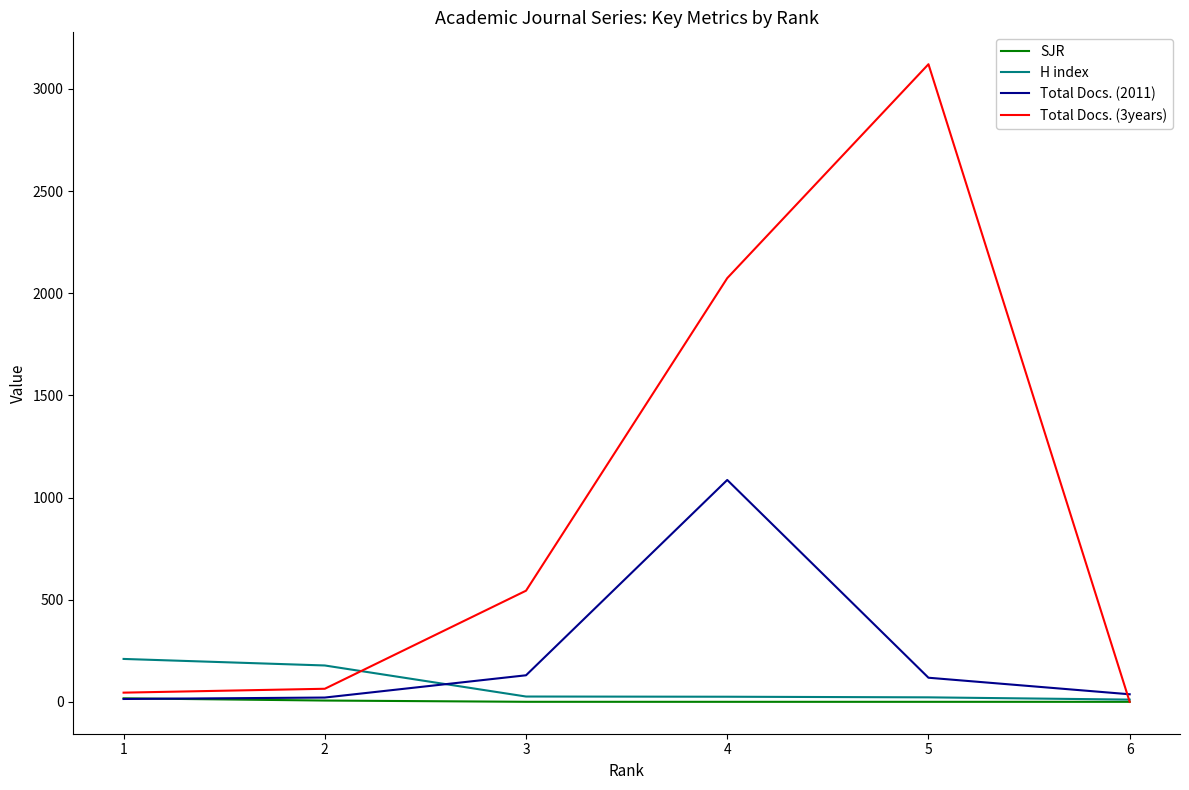

How many series are shown in this chart?

4